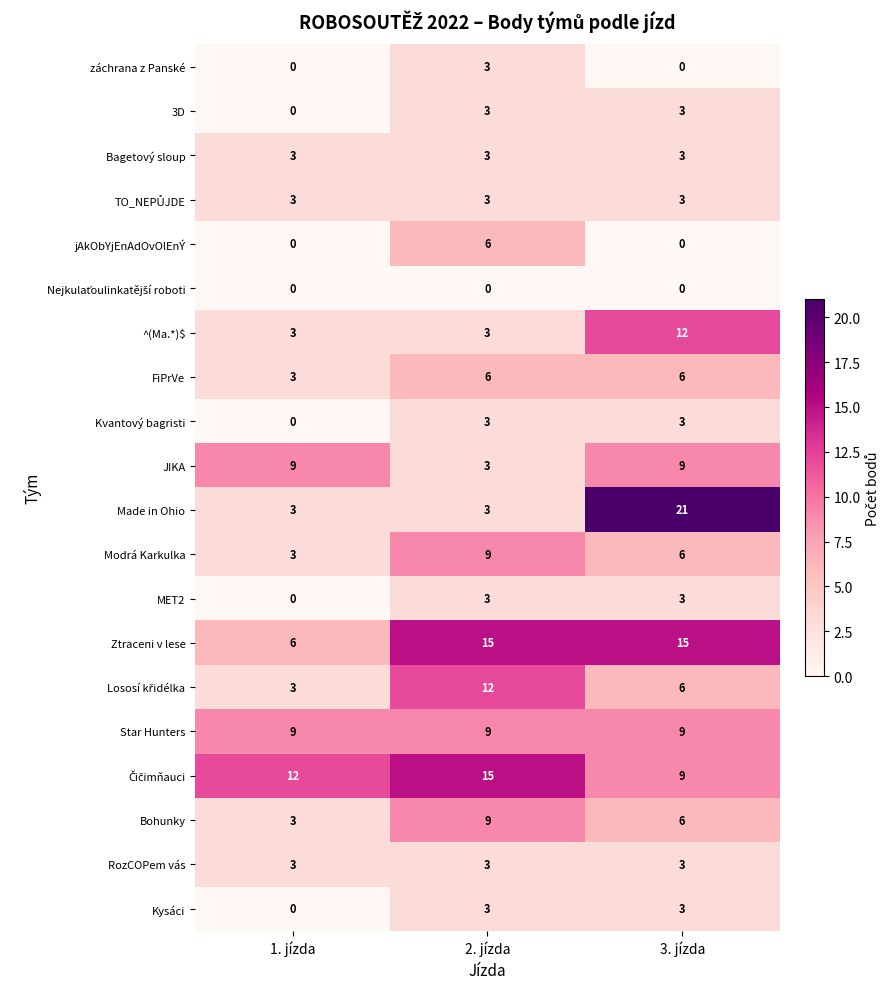

What is the difference between the highest and lowest values at 2. jízda?

15